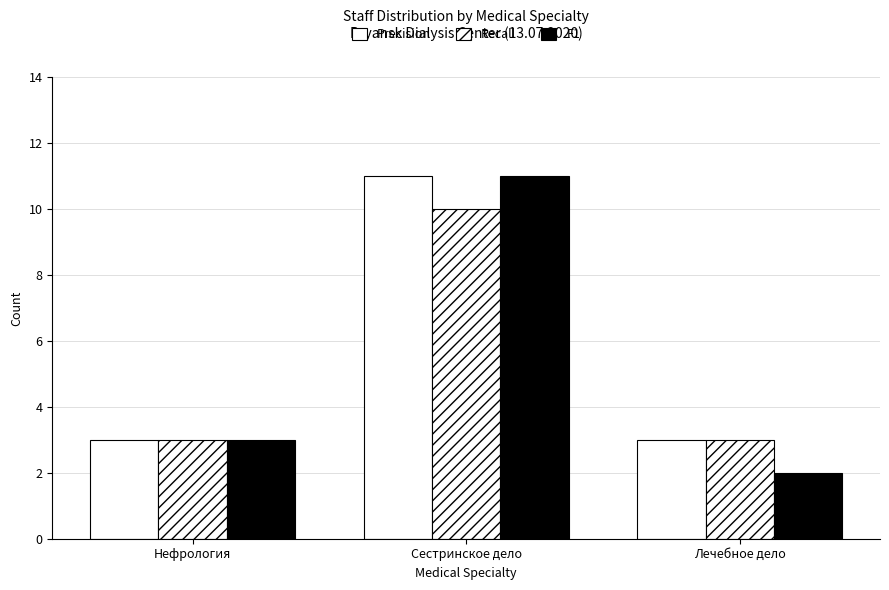

How many values in the F1 series are below 3?

1